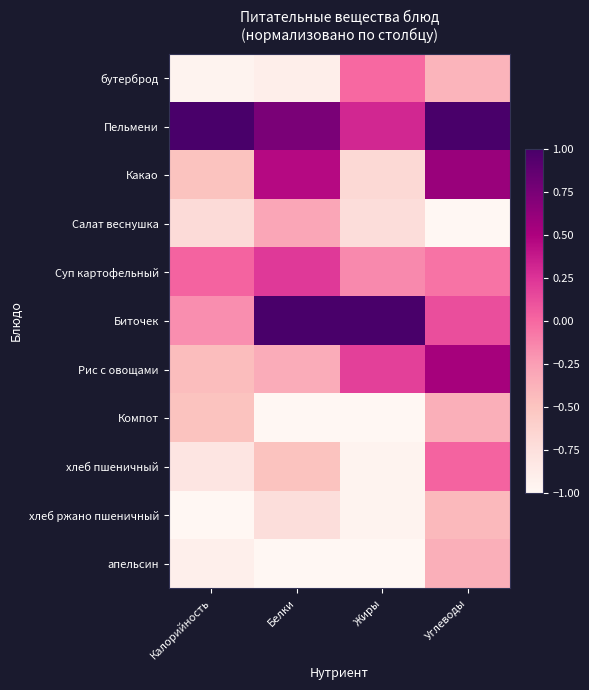

At Белки, list the series in order from smallest to largest.

апельсин, Компот, бутерброд, хлеб ржано пшеничный, хлеб пшеничный, Рис с овощами, Салат веснушка, Суп картофельный, Какао, Пельмени, Биточек